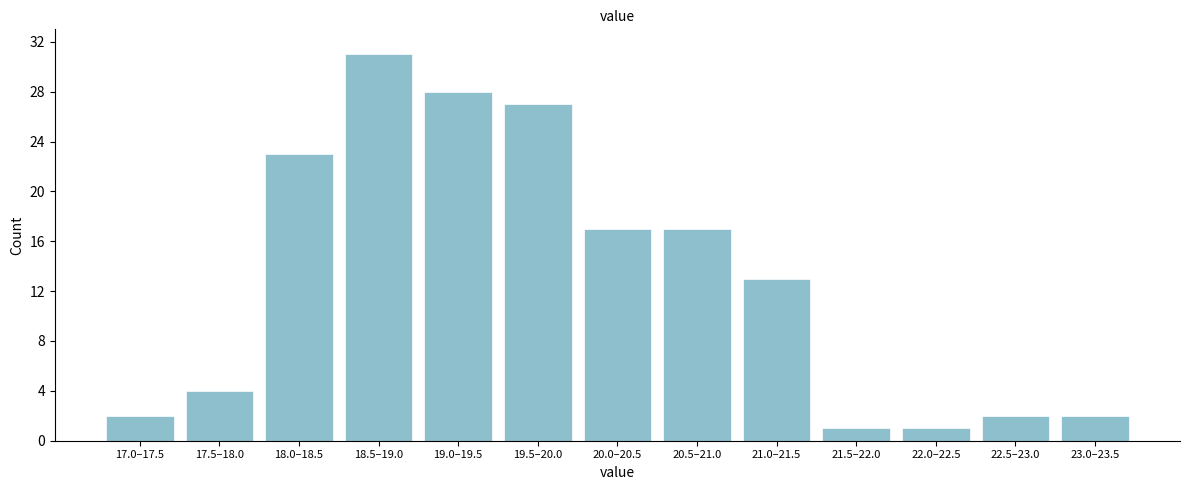

Reading right to left, transcribe all the data shown in this chart.

2	2	1	1	13	17	17	27	28	31	23	4	2